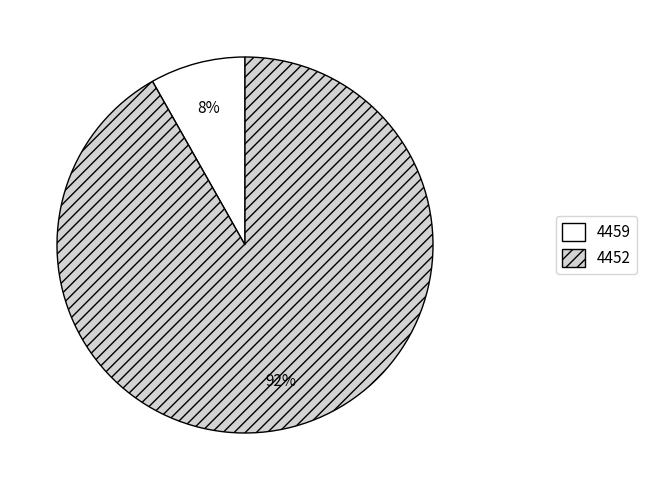

Is it true that 4459 is 1% of the pie?

False